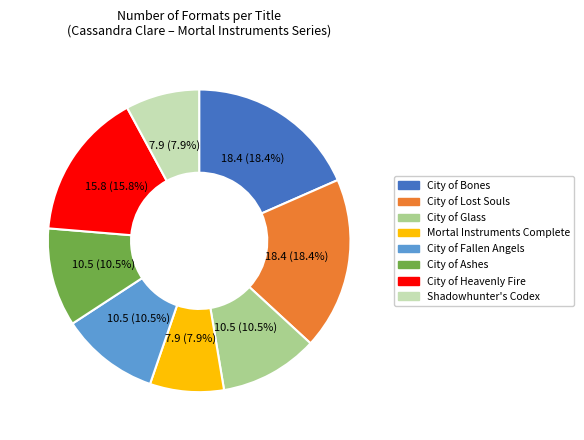

To the nearest percent, what is the difference between the City of Glass and City of Lost Souls slice percentages?

8%